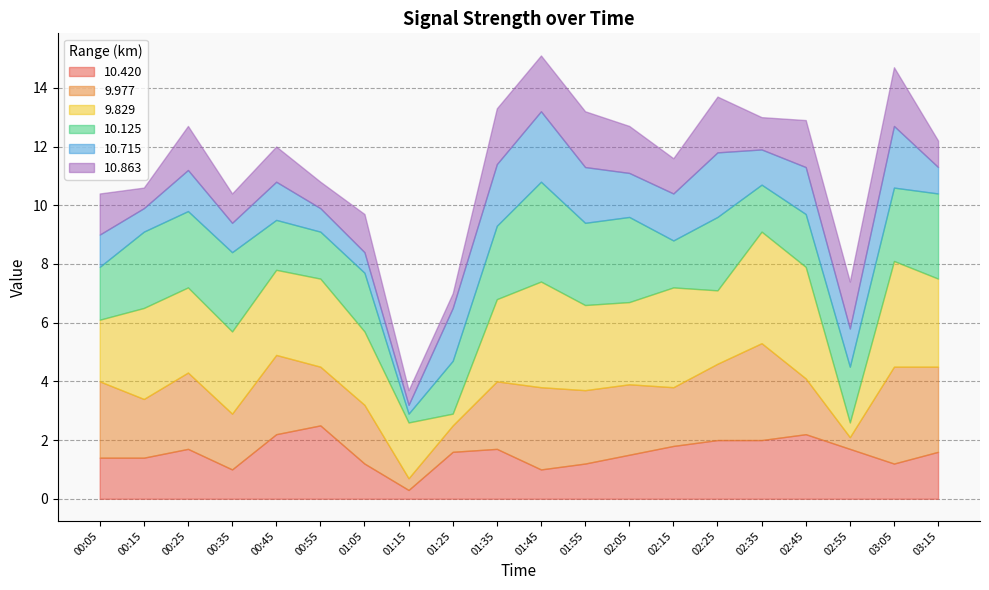

How many data points does each series have?

20